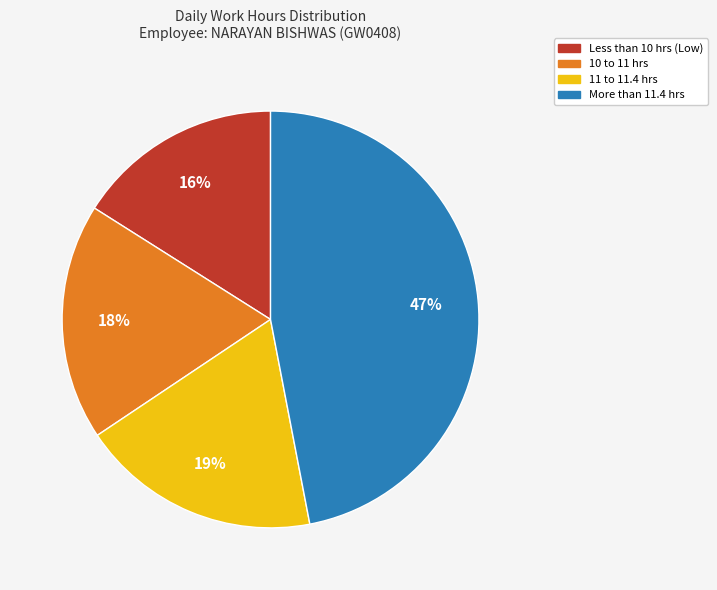

What percentage is the More than 11.4 hrs slice, to the nearest percent?

47%